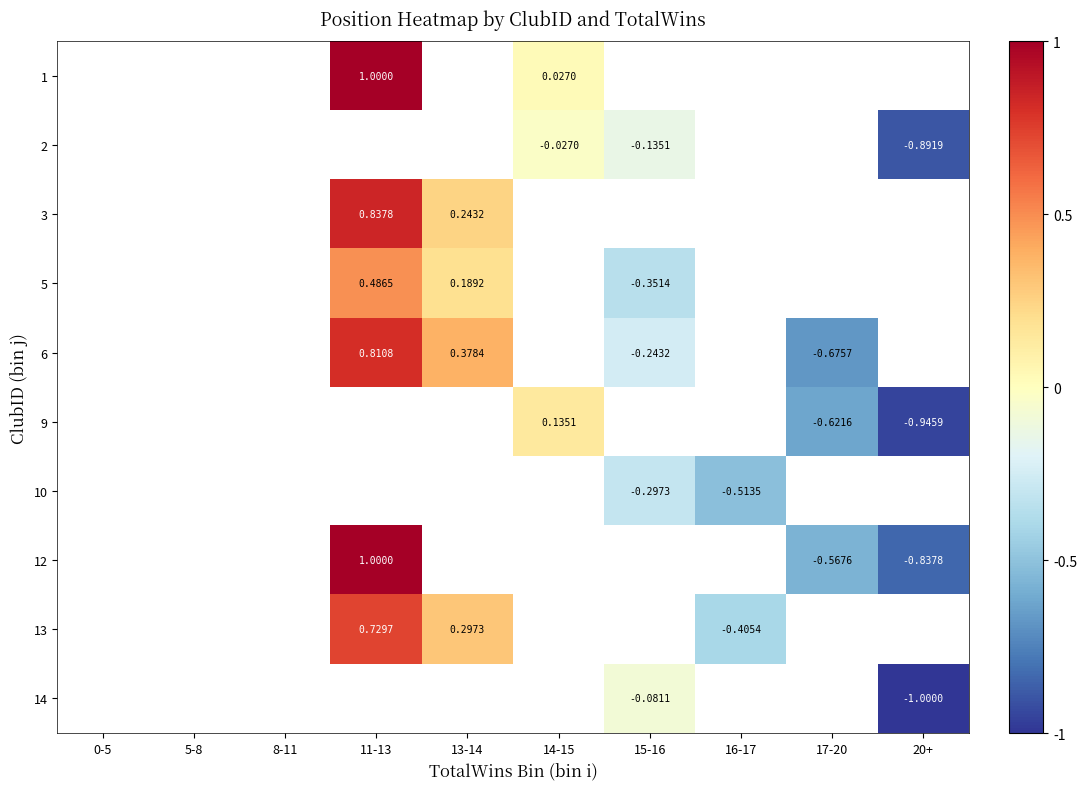

Is the value of 5 at 13-14 greater than the value of 3 at 11-13?

No